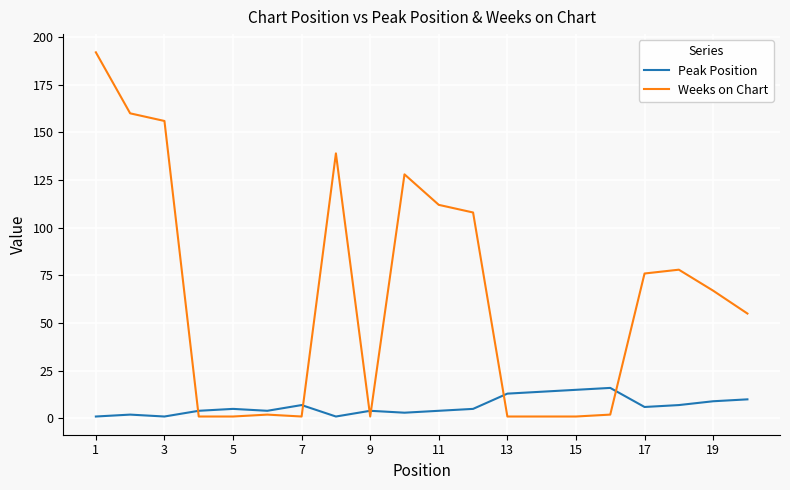

Rank the series by their maximum value, from highest to lowest.

Weeks on Chart, Peak Position